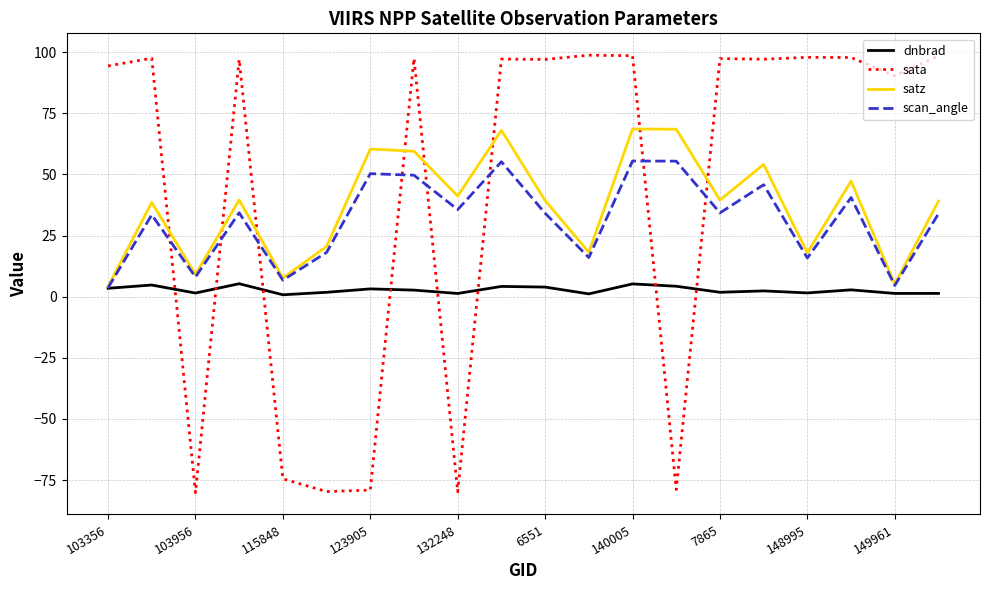

Does the chart display data point markers on the line(s)?

No